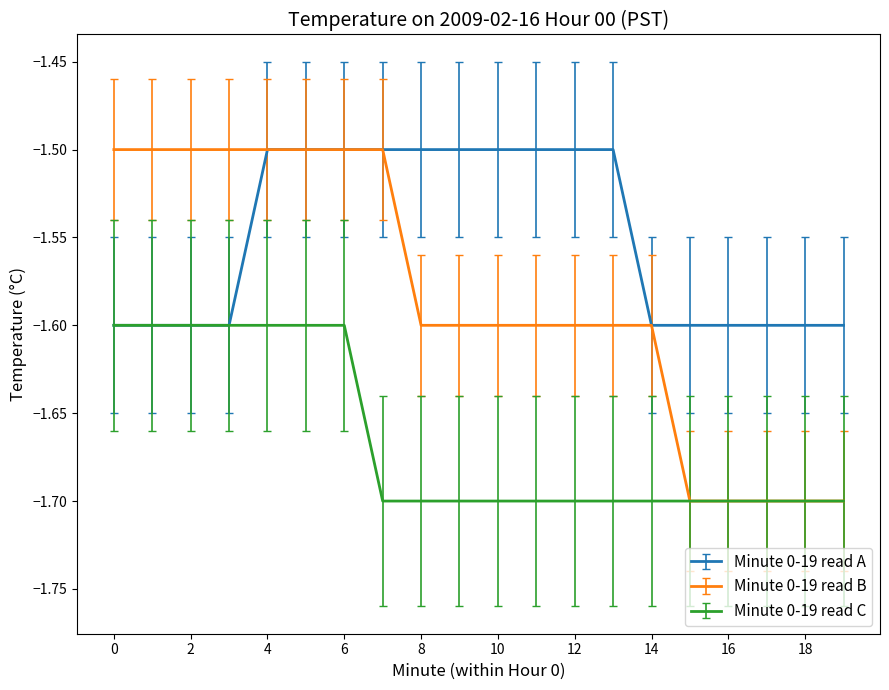

What are all the series names shown in the legend?

Minute 0-19 read A, Minute 0-19 read B, Minute 0-19 read C